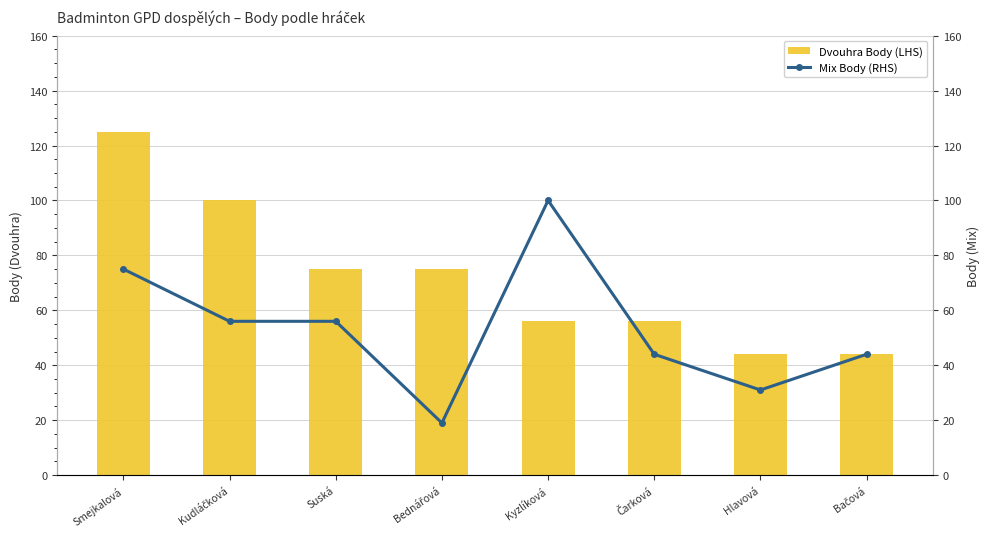

What is the approximate value of Dvouhra Body (LHS) at Kyzlíková, to the nearest 5?

55